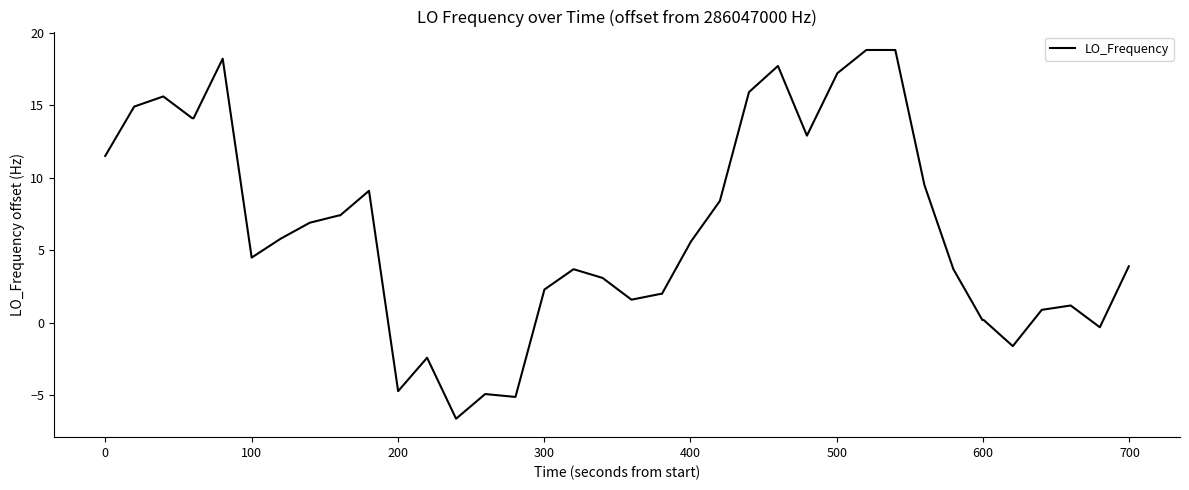

What is the smallest value displayed?

-6.6